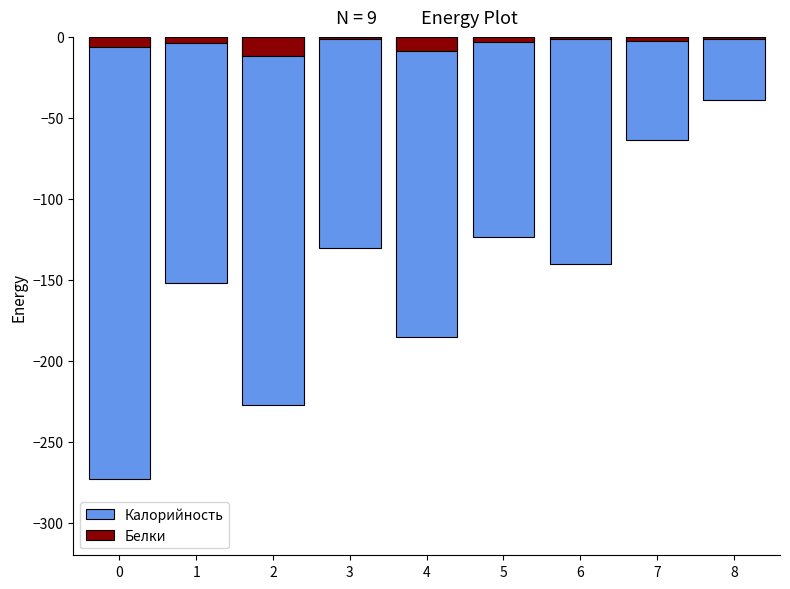

What is the difference between the second highest and minimum values in the Калорийность series?

209.4